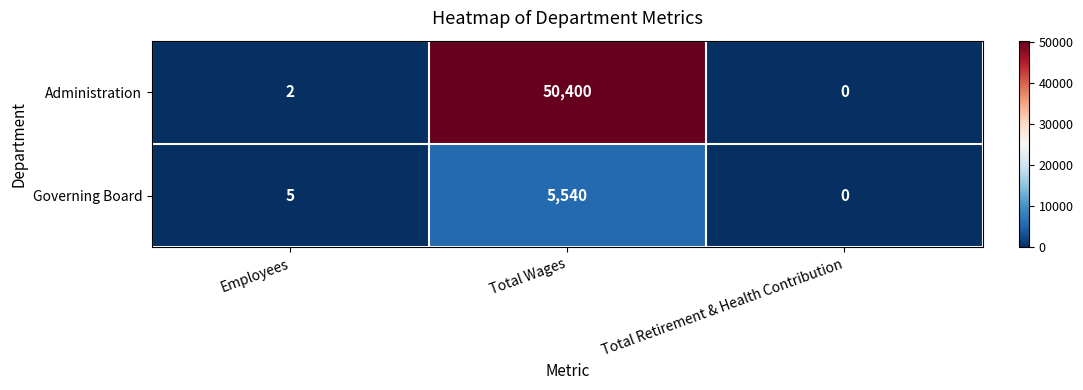

How many categories are shown in the chart?

3